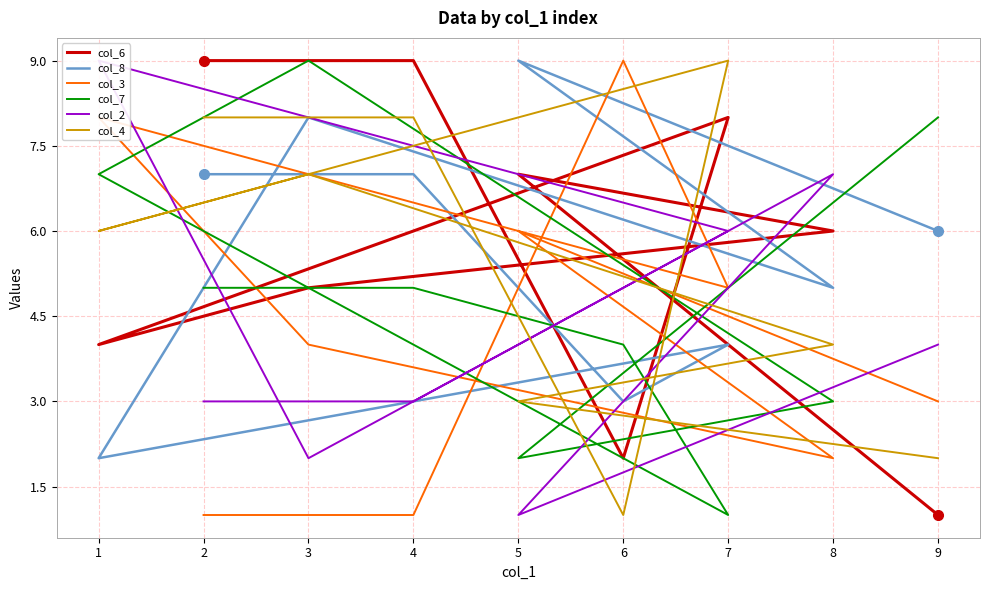

What is the spread (max minus min) of values at 3?

7